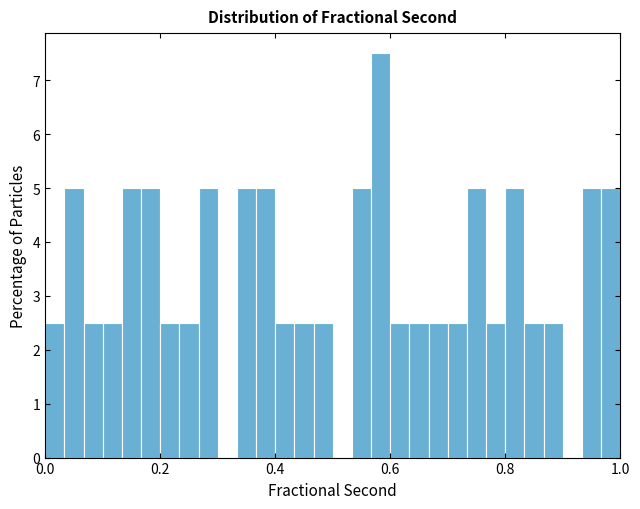

Around what value on the x-axis is the tallest bar? Give the approximate position of its centre, as read against the axis.

0.58